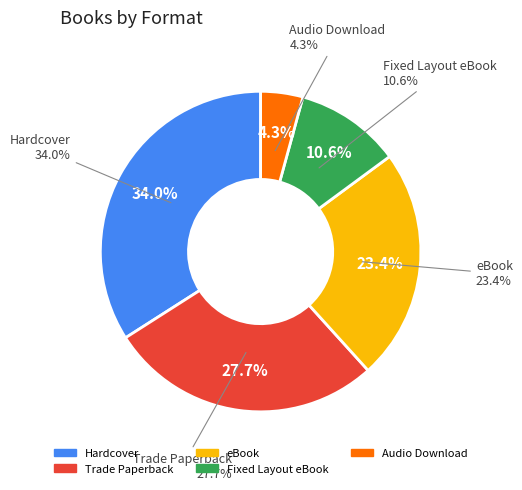

Which slice is the smallest?

Audio Download